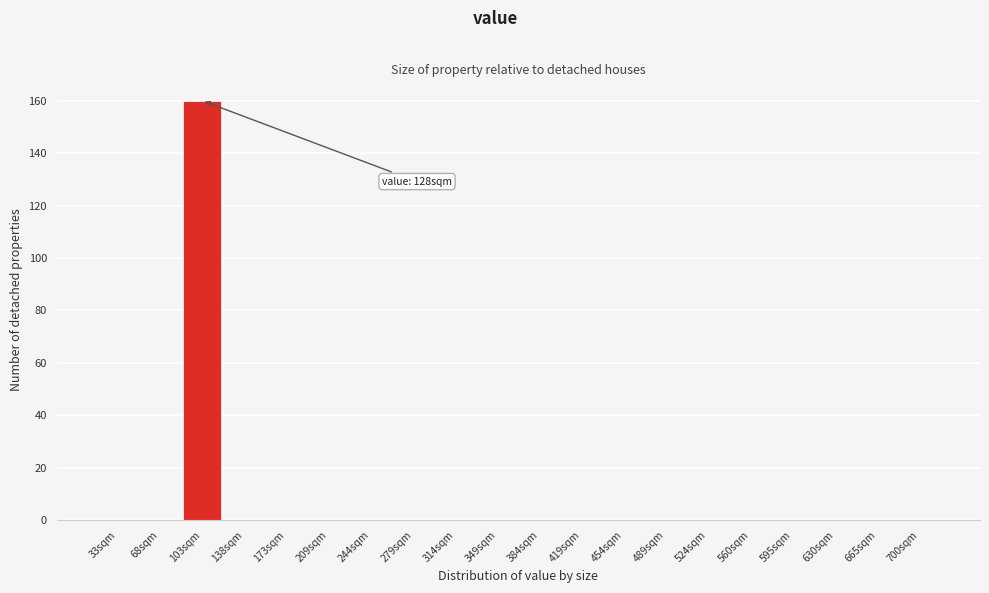

Is it true that the value at 700sqm is 0?

True